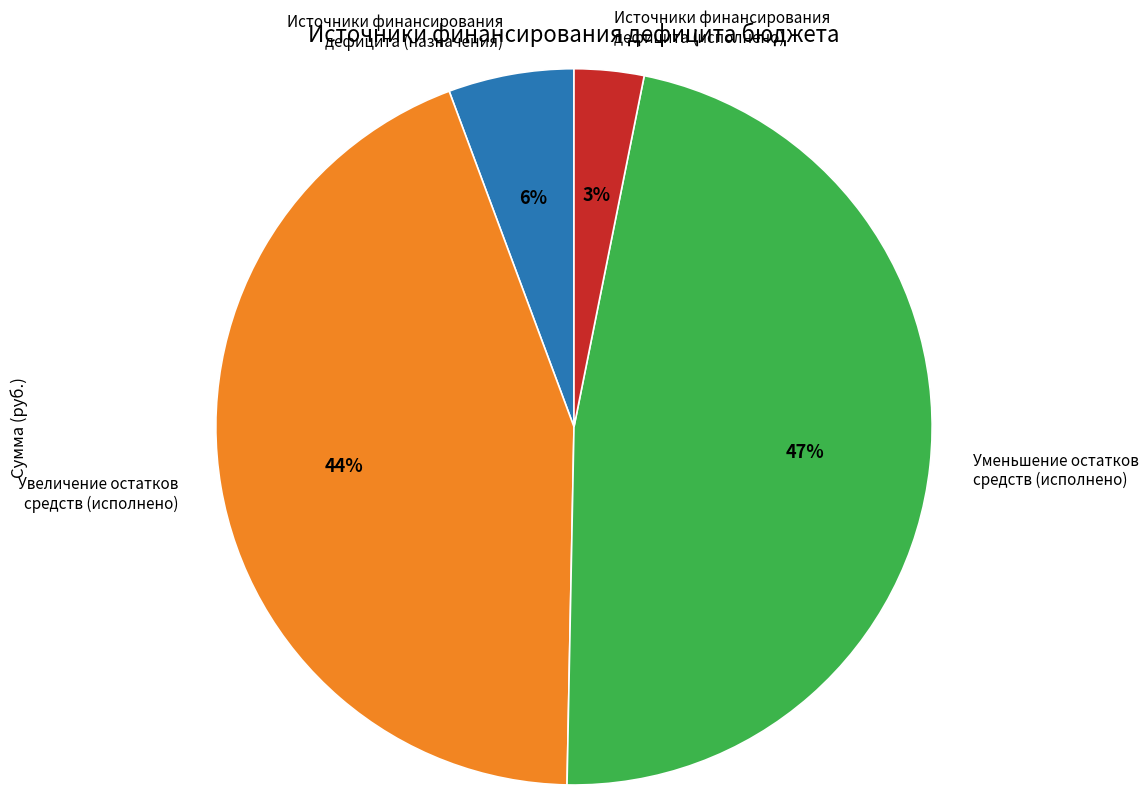

Which has a higher value, Источники финансирования дефицита (назначения) or Источники финансирования дефицита (исполнено)?

Источники финансирования дефицита (назначения)